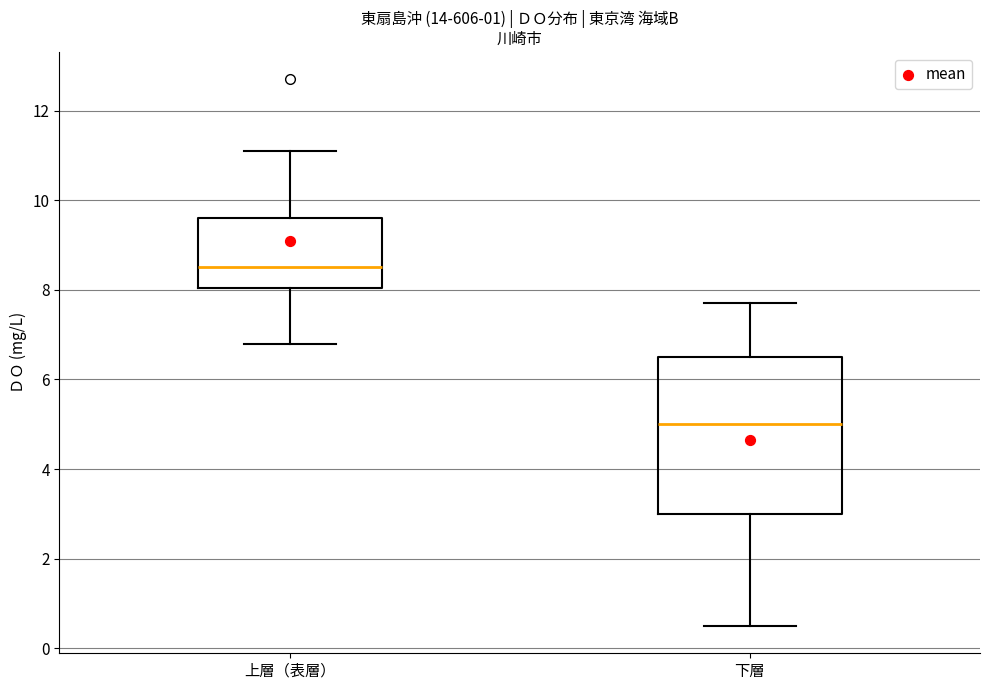

Reading left to right, transcribe this box plot: for each box, give where its median line is, the range the box spans, and where its two whiskers end, as read against the y-axis. The values are not printed on the chart, so give them approximately, as read against the axis.

上層（表層）: median 8.6, box 8.0 to 9.6, whiskers 6.8 to 11.2
下層: median 5.0, box 3.0 to 6.6, whiskers 0.6 to 7.8